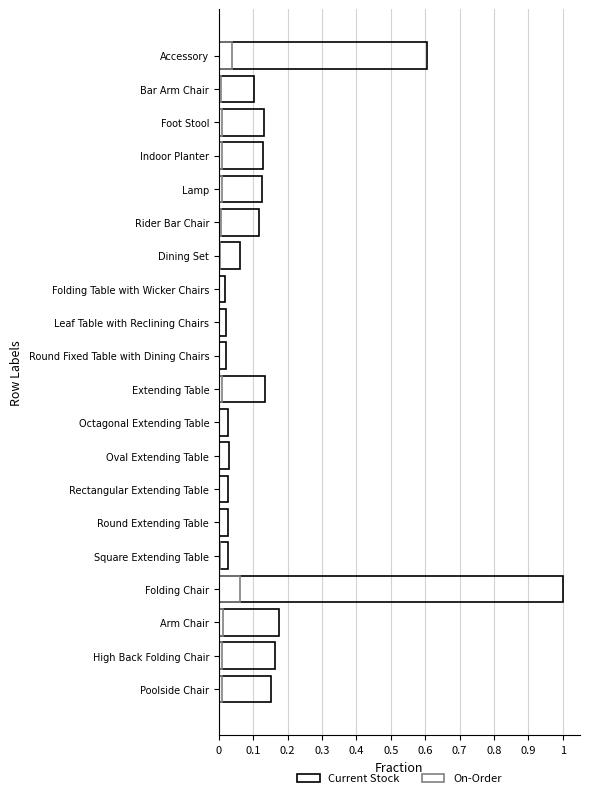

What is the sum of all Current Stock values?

3.1